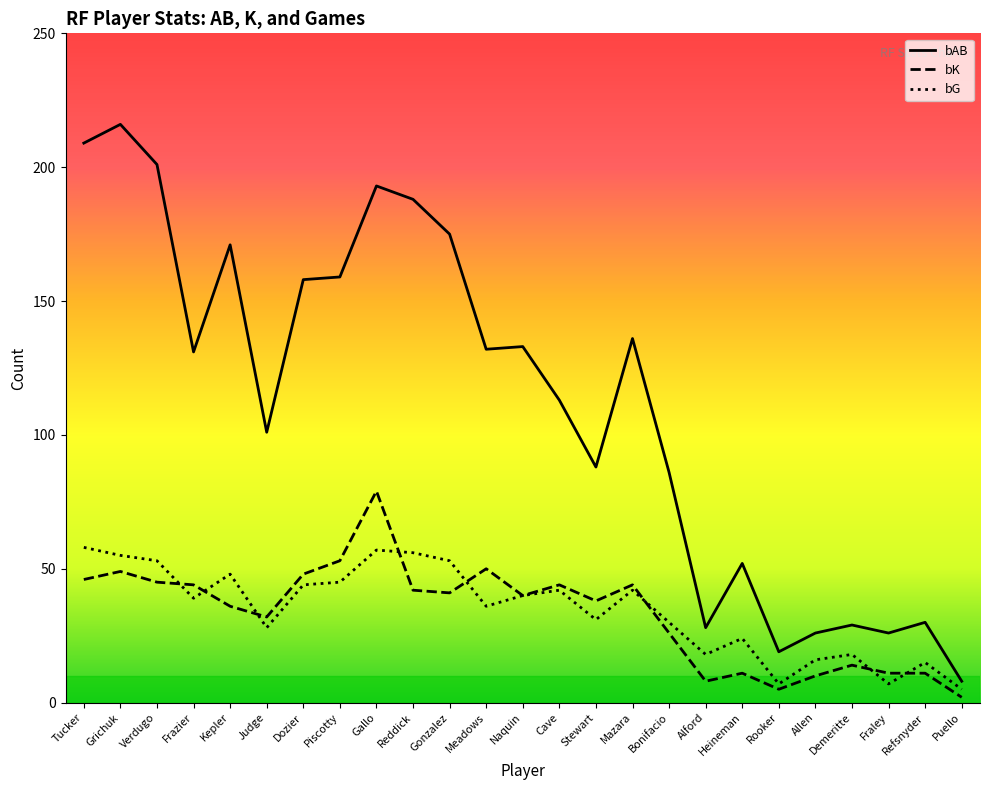

What is the difference between the bK values at Meadows and Refsnyder?

39